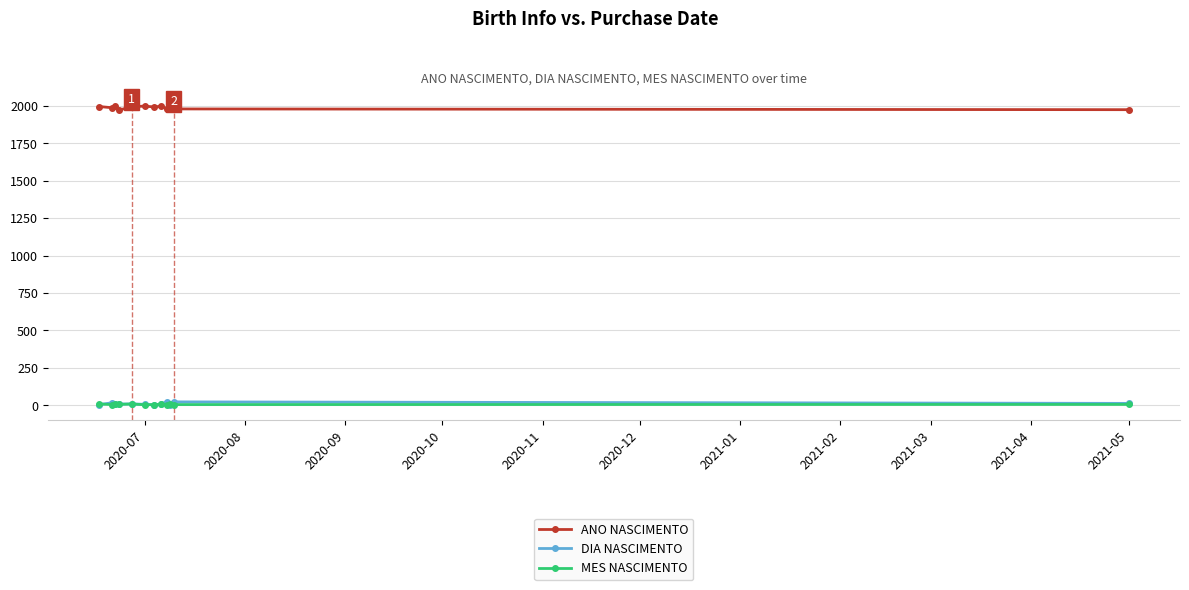

True or false: ANO NASCIMENTO and MES NASCIMENTO cross at least once.

False